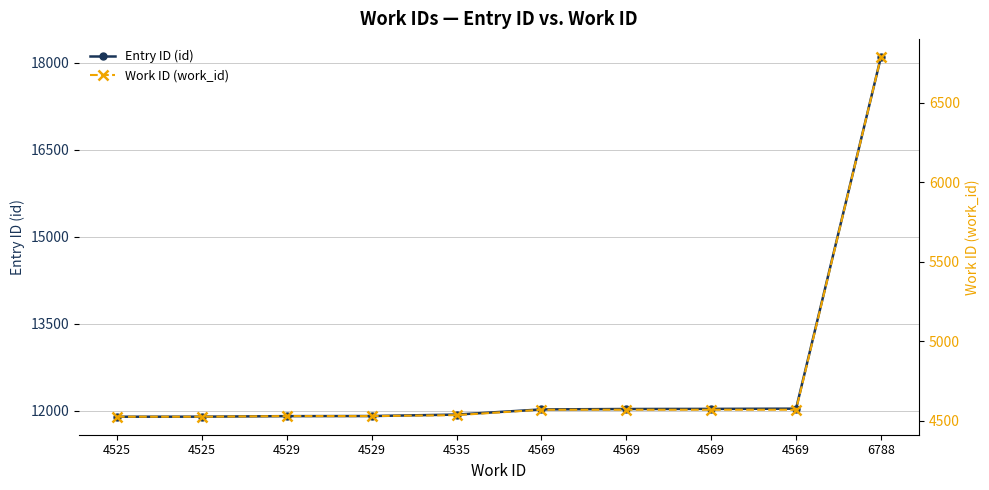

Does the chart display data point markers on the line(s)?

Yes